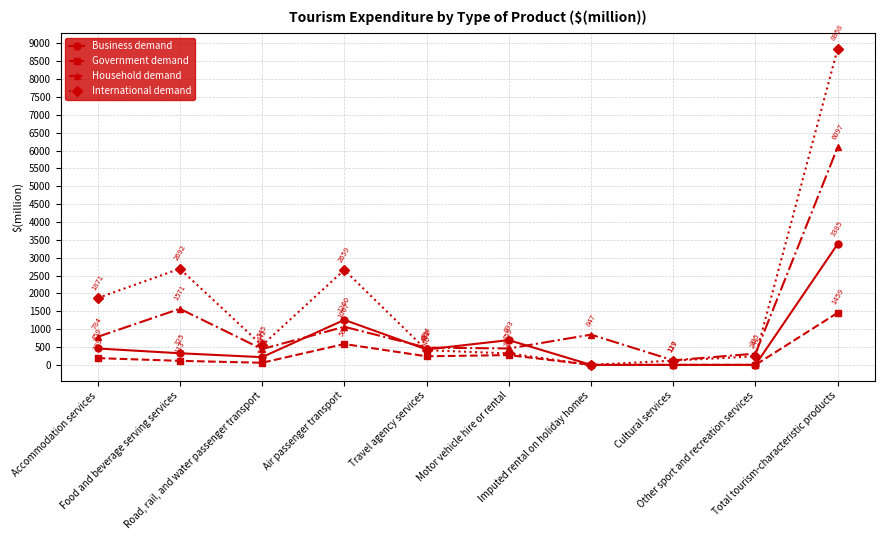

Rank the categories by International demand value from highest to lowest.

Total tourism-characteristic products, Food and beverage serving services, Air passenger transport, Accommodation services, Road, rail, and water passenger transport, Travel agency services, Motor vehicle hire or rental, Other sport and recreation services, Cultural services, Imputed rental on holiday homes